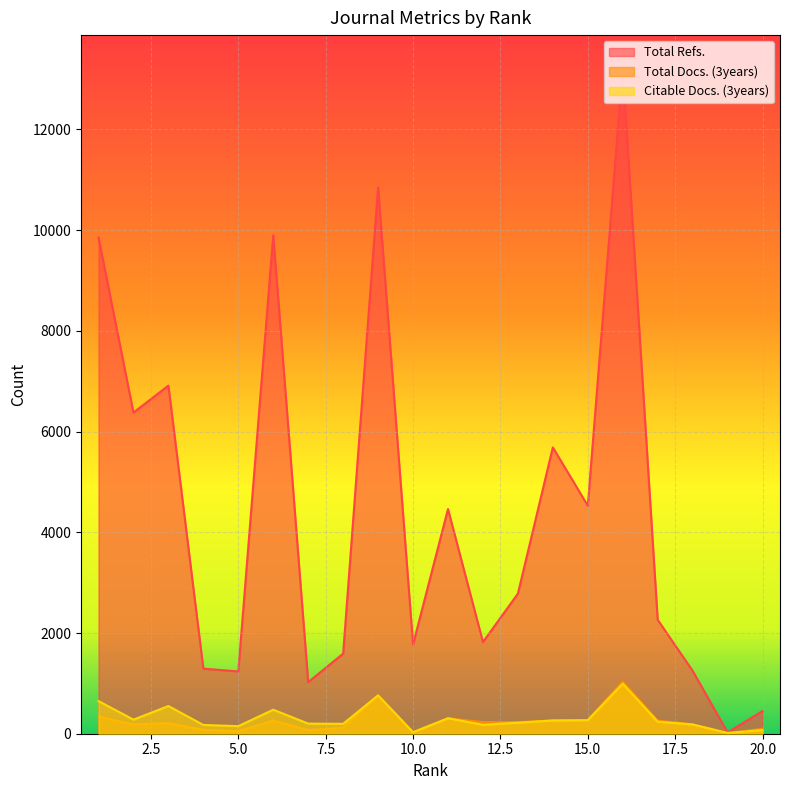

Reading right to left, list all the values displayed in this chart.

Total Refs.: 20=450	19=26	18=1249	17=2263	16=13213	15=4528	14=5686	13=2781	12=1820	11=4461	10=1772	9=10846	8=1591	7=1024	6=9900	5=1237	4=1292	3=6913	2=6378	1=9855
Total Docs. (3years): 20=98	19=15	18=187	17=261	16=1038	15=272	14=264	13=231	12=231	11=308	10=14	9=763	8=120	7=71	6=262	5=53	4=77	3=211	2=183	1=341
Citable Docs. (3years): 20=72	19=15	18=184	17=239	16=994	15=269	14=264	13=219	12=178	11=308	10=32	9=762	8=197	7=201	6=477	5=151	4=174	3=550	2=280	1=648